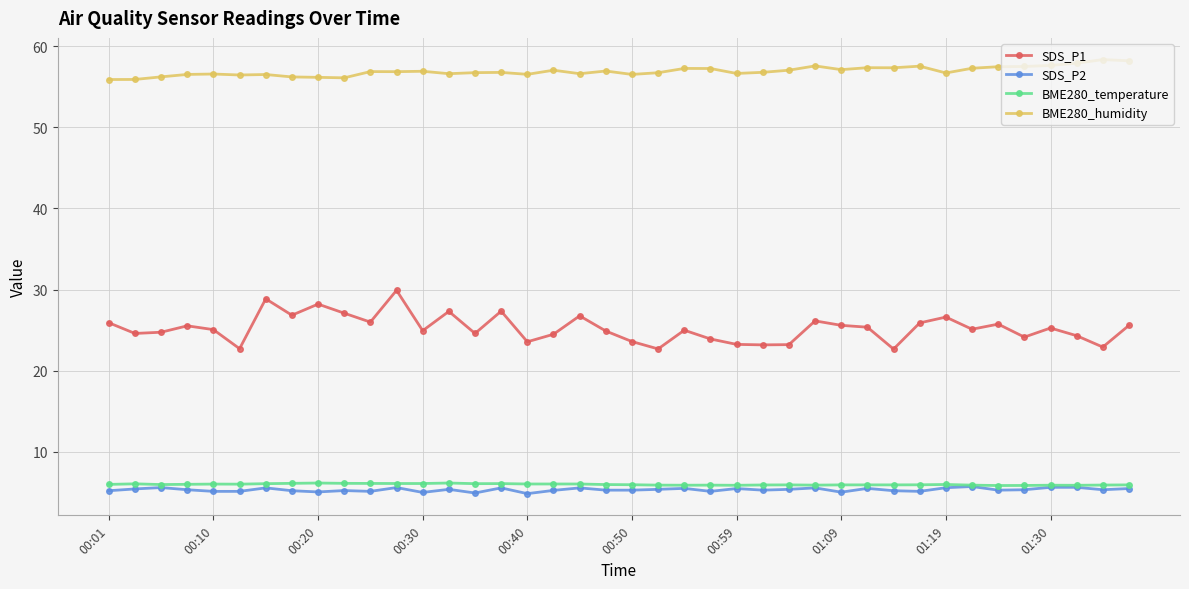

What is the difference between the maximum and minimum values in the BME280_humidity series?

2.5